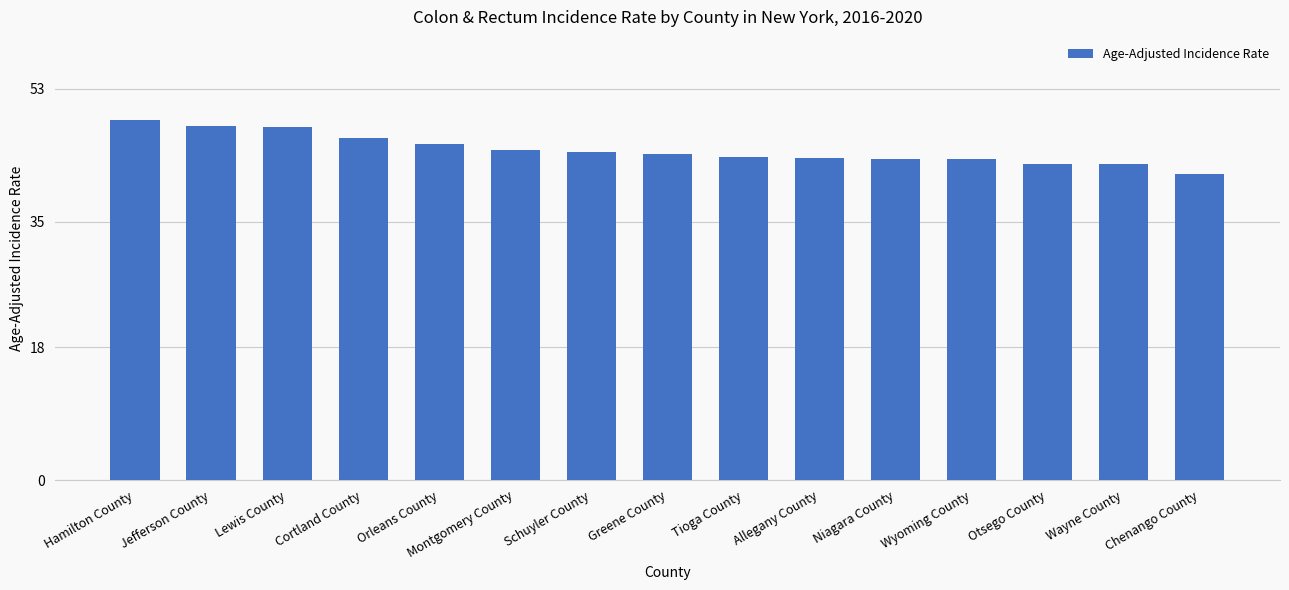

What is the smallest value displayed?

41.4